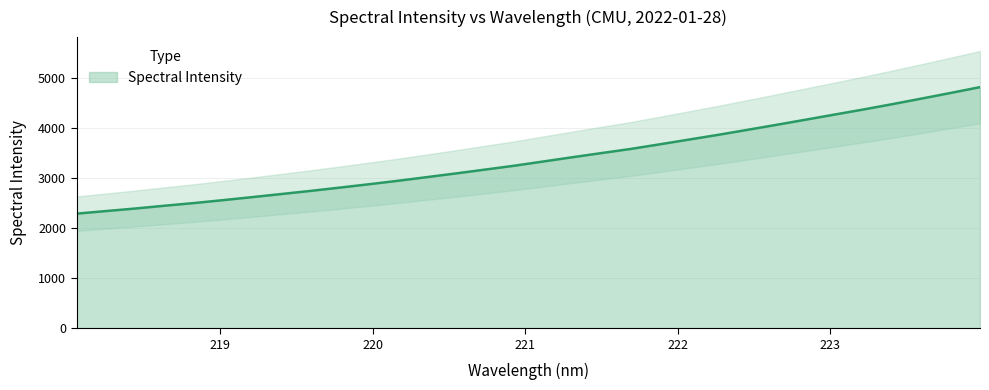

The value at 220.5444 is 4443.5. True or false?

False